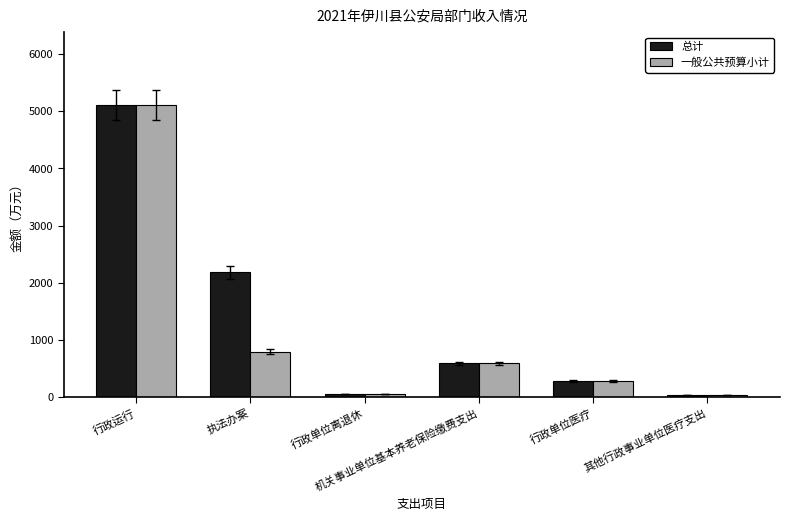

What is the sum of the 一般公共预算小计 values at 机关事业单位基本养老保险缴费支出 and 其他行政事业单位医疗支出?

629.2